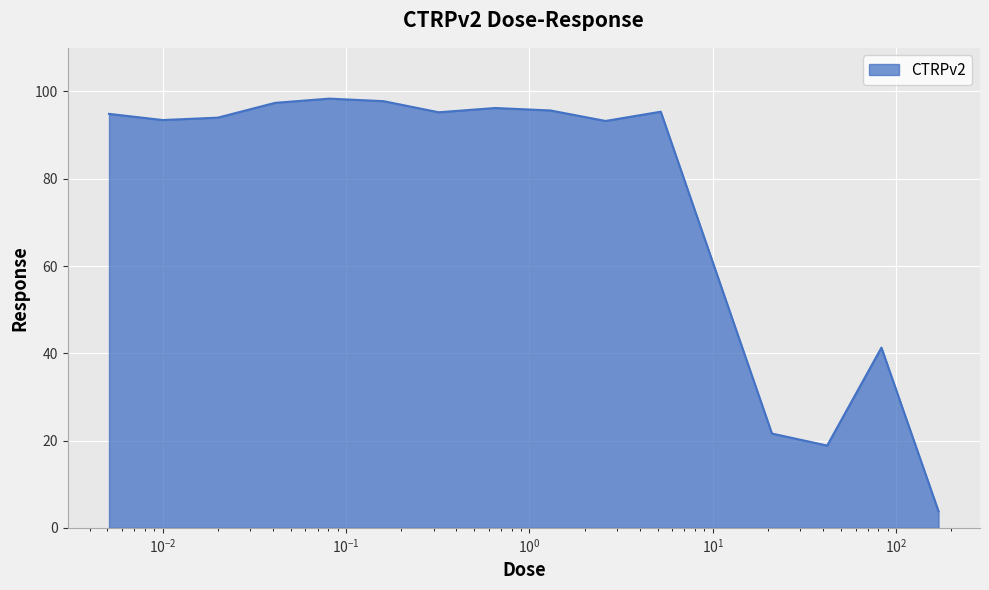

What is the difference between the maximum and minimum values?

94.6